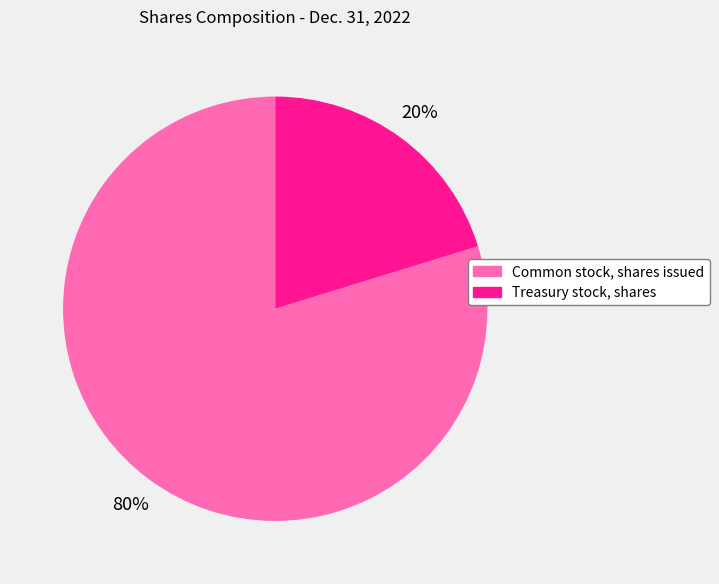

Does any single category account for the majority?

Yes